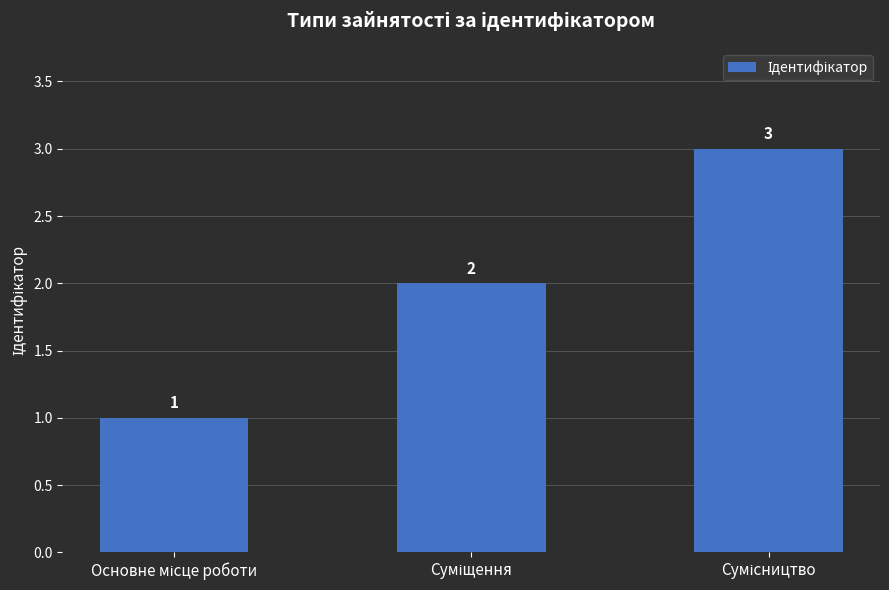

What is the greatest value displayed?

3